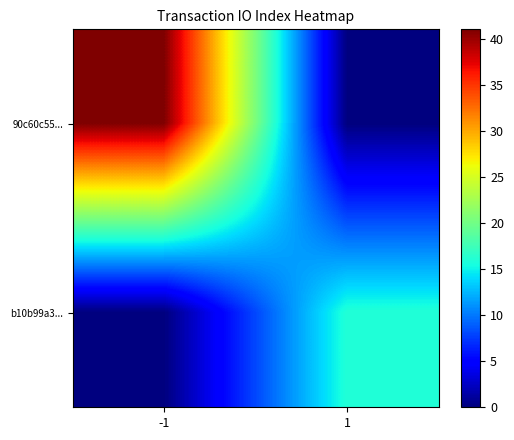

True or false: b10b99a3... has a value of 25 at 1.

False